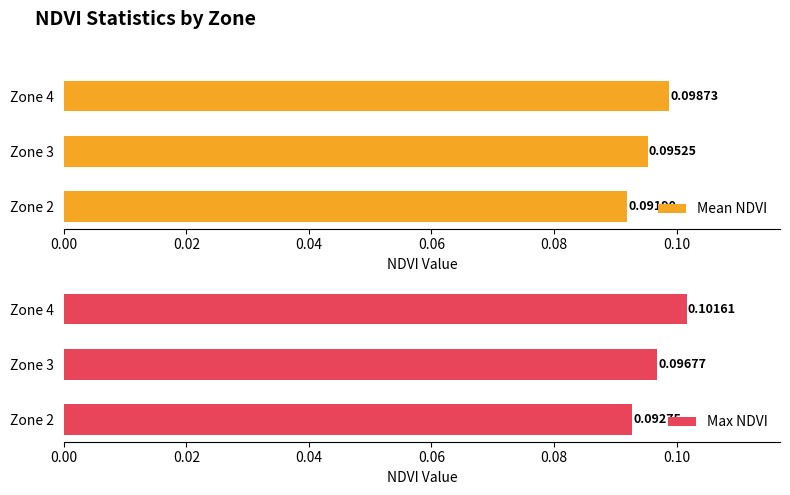

What is the value of the Max NDVI bar at the 2nd from the left?

0.1